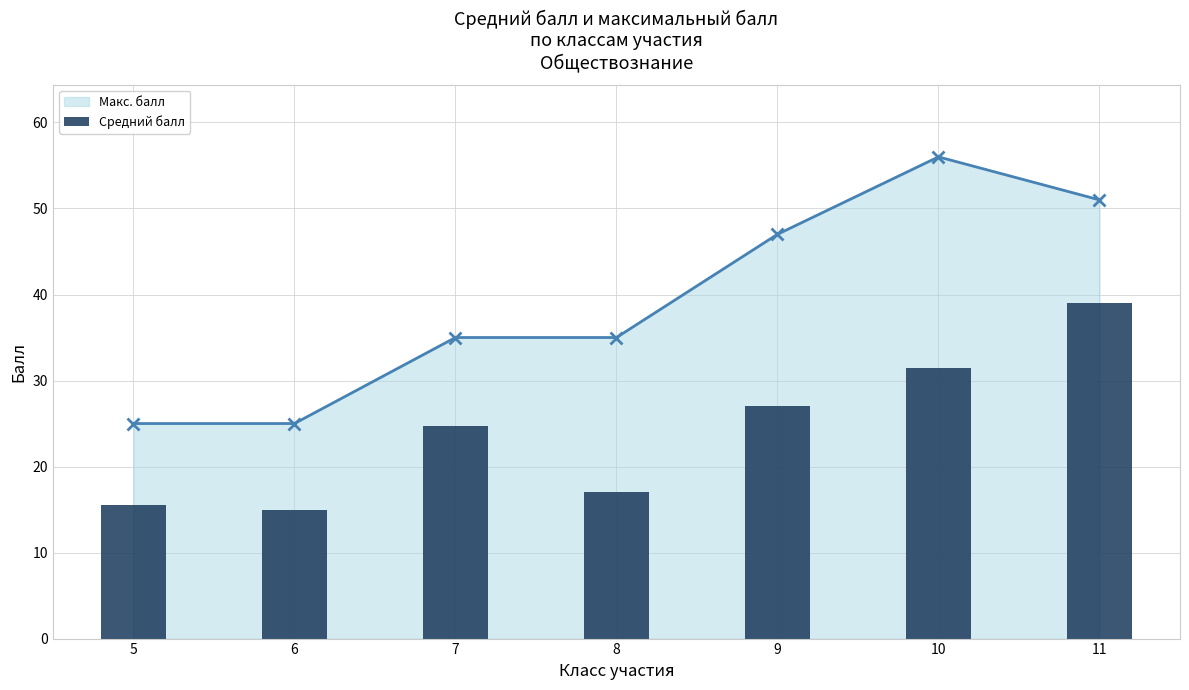

What is the sum of all values?

169.7